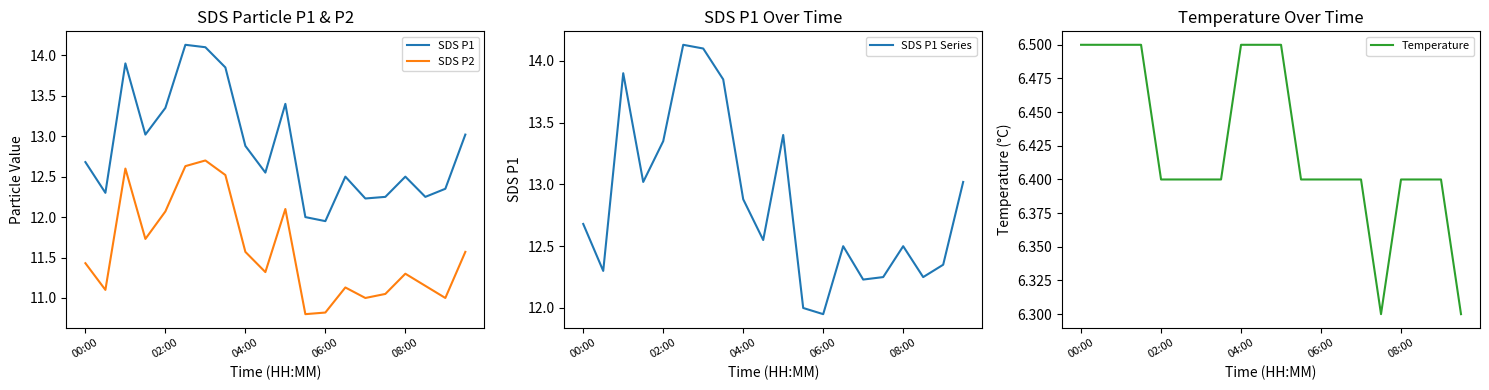

Rank the series by their maximum value, from lowest to highest.

Temperature, SDS P2, SDS P1, SDS P1 Series